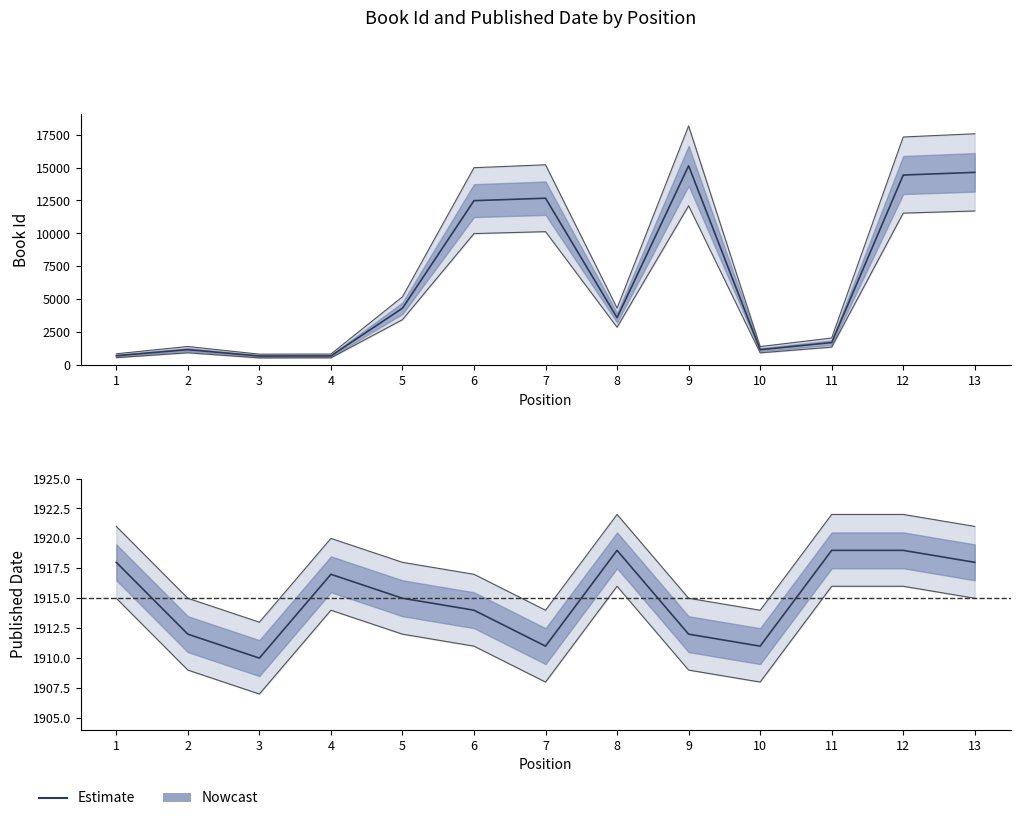

Reading left to right, extract all data points from this chart.

1=1918	2=1912	3=1910	4=1917	5=1915	6=1914	7=1911	8=1919	9=1912	10=1911	11=1919	12=1919	13=1918